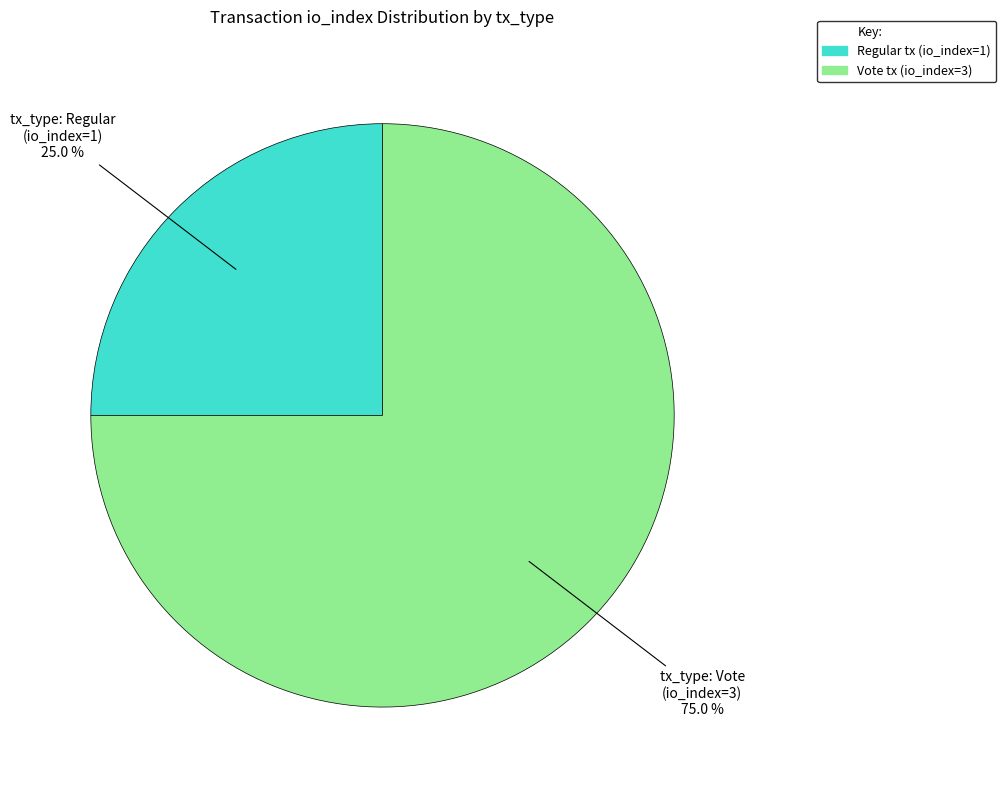

What percentage do tx_type: Regular (io_index=1) and tx_type: Vote (io_index=3) together represent?

100.0%